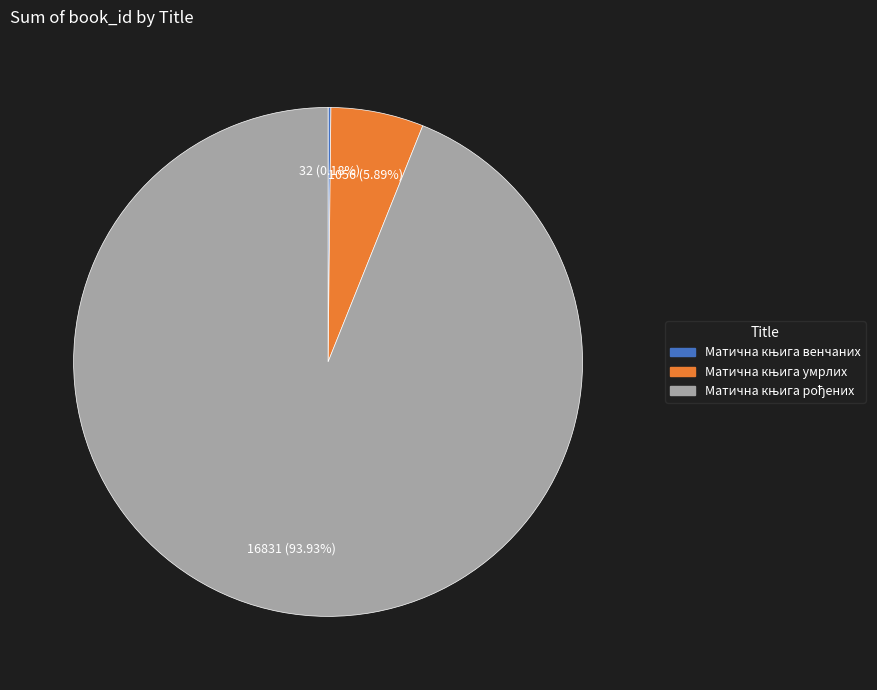

Is there a majority slice in this chart?

Yes